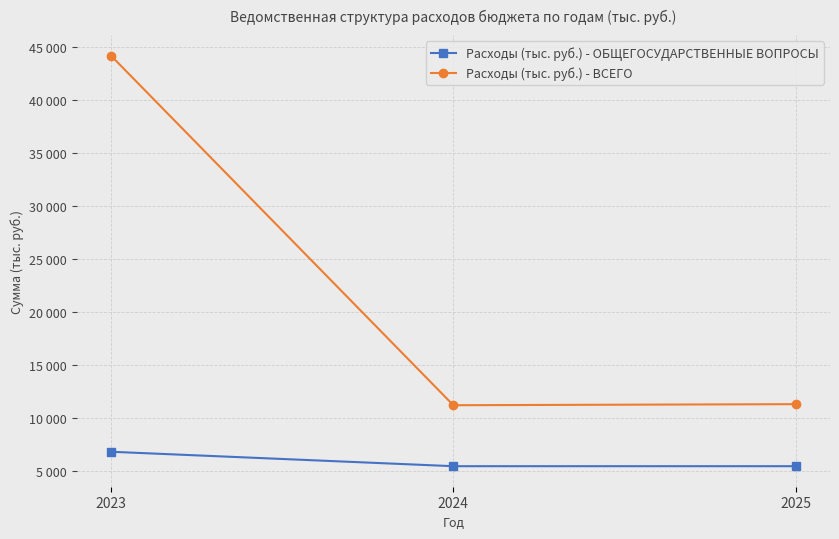

What is the average value of the Расходы (тыс. руб.) - ВСЕГО series?

22206.9